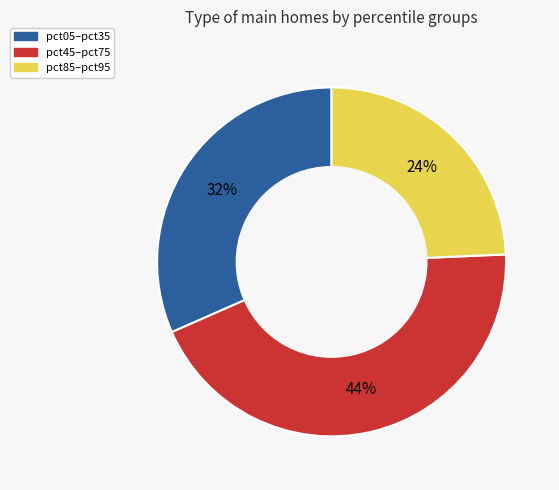

Does pct45–pct75 represent more than half of the total?

No